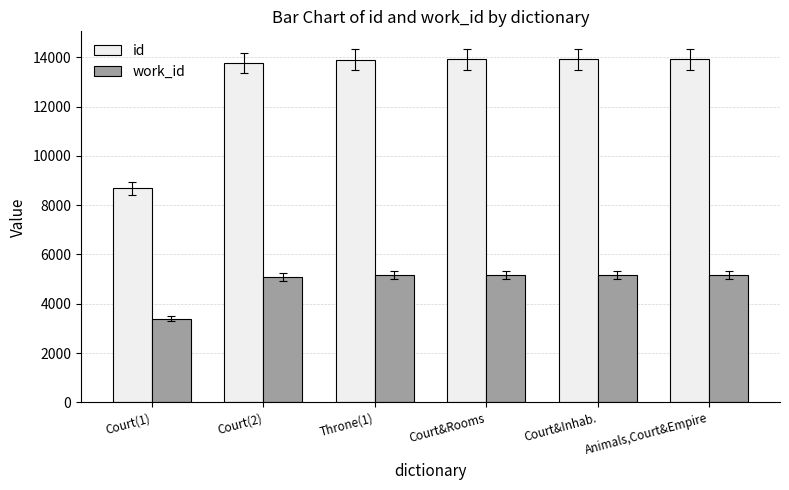

Which series has the widest spread of values?

id